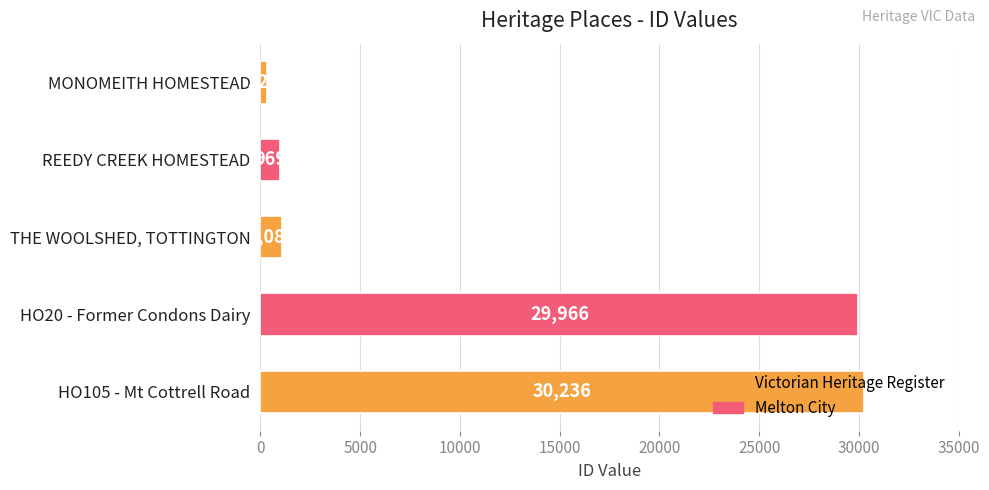

What is the difference between the maximum and minimum values?

29915